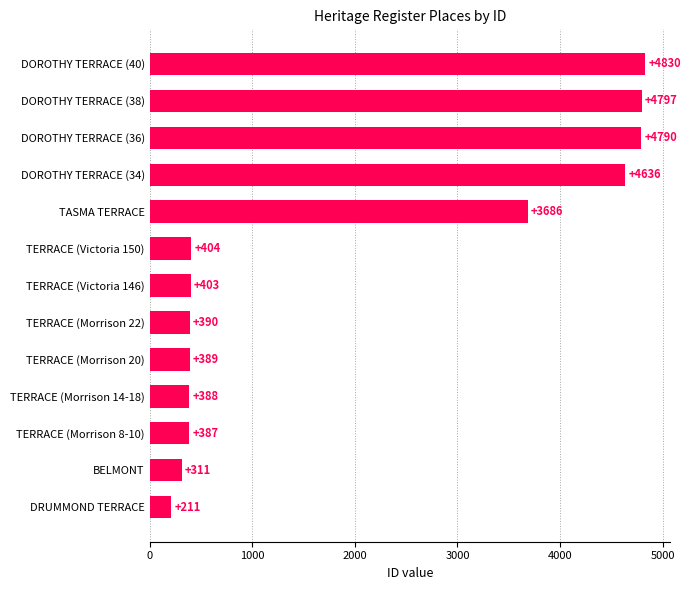

List the labels in order of value, largest first.

DOROTHY TERRACE (40), DOROTHY TERRACE (38), DOROTHY TERRACE (36), DOROTHY TERRACE (34), TASMA TERRACE, TERRACE (Victoria 150), TERRACE (Victoria 146), TERRACE (Morrison 22), TERRACE (Morrison 20), TERRACE (Morrison 14-18), TERRACE (Morrison 8-10), BELMONT, DRUMMOND TERRACE